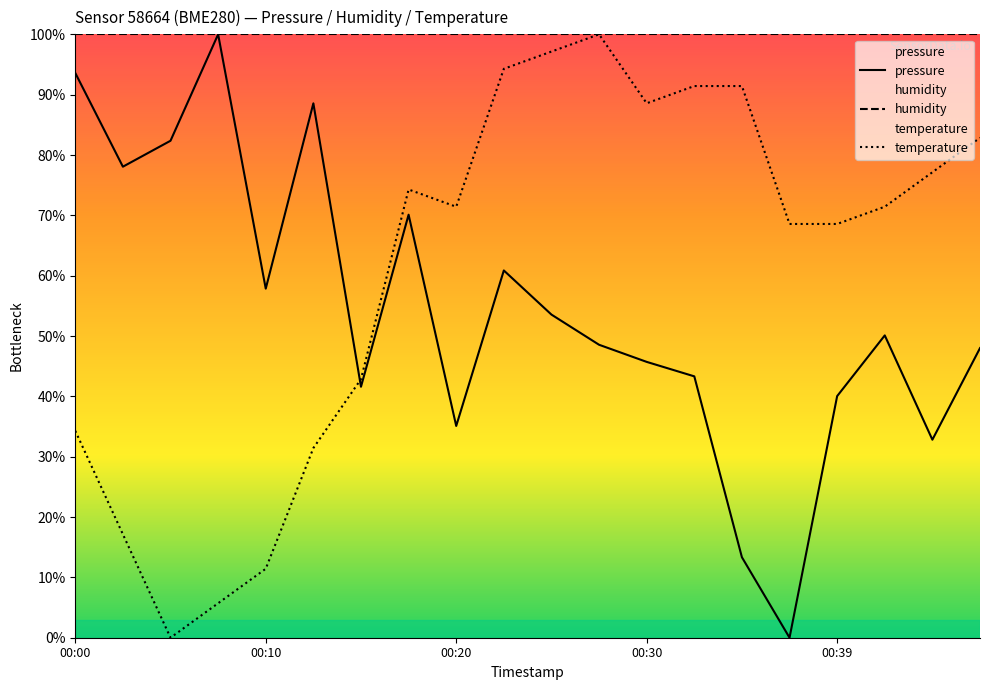

Does the chart display data point markers on the line(s)?

No